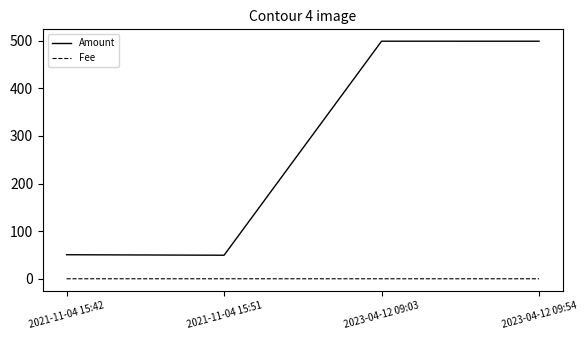

Count the number of data series in this chart.

2